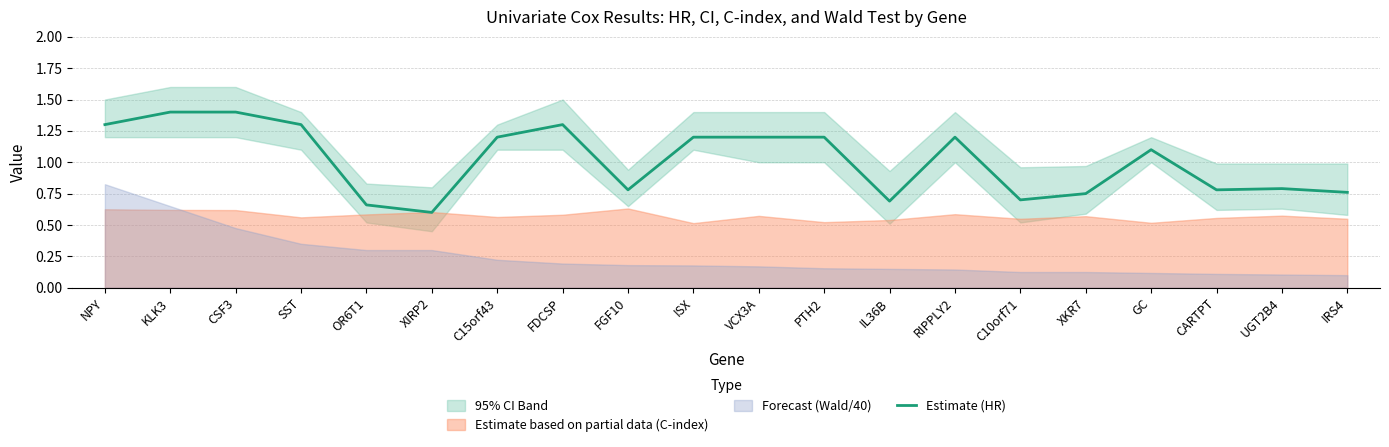

How many categories are shown in the chart?

20